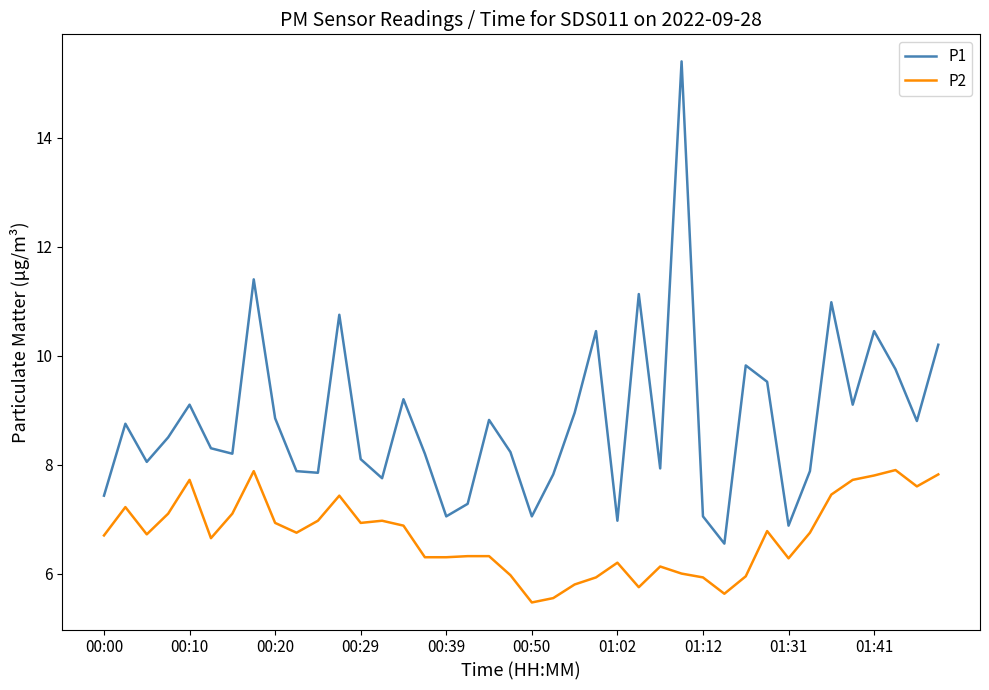

True or false: P1 and P2 intersect in this chart.

False